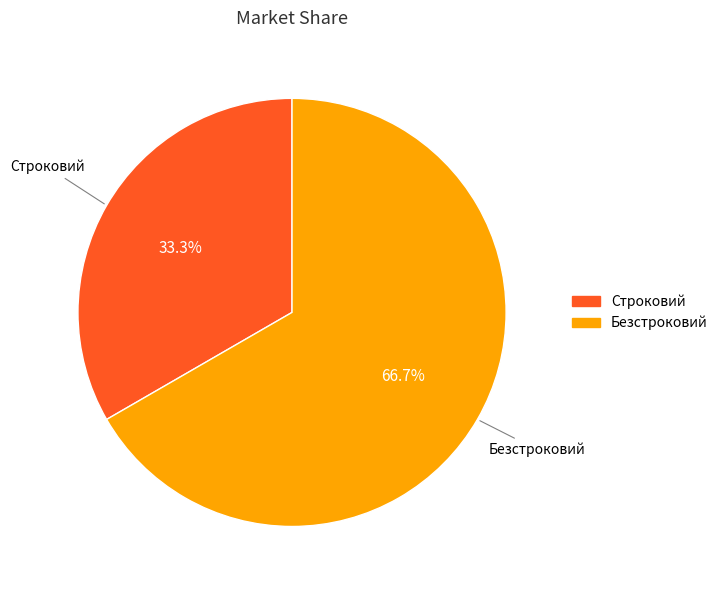

What is the total percentage of Строковий and Безстроковий?

100.0%